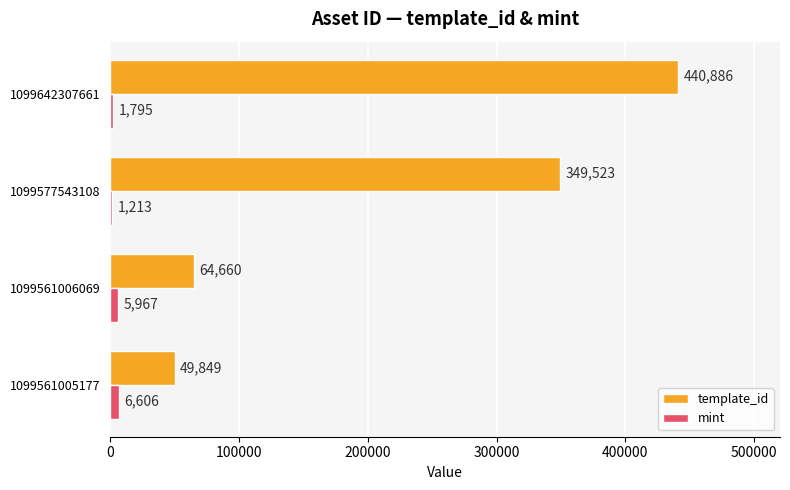

Count the mint values in the range 1795 to 6606.

3